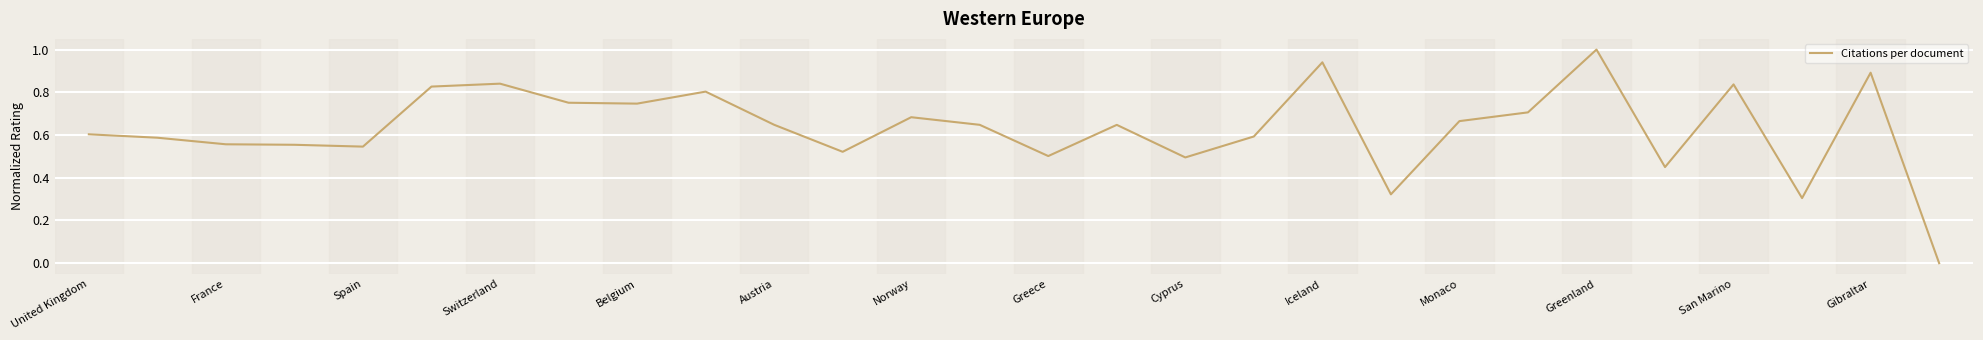

What is the difference between the maximum and minimum values?

1.0